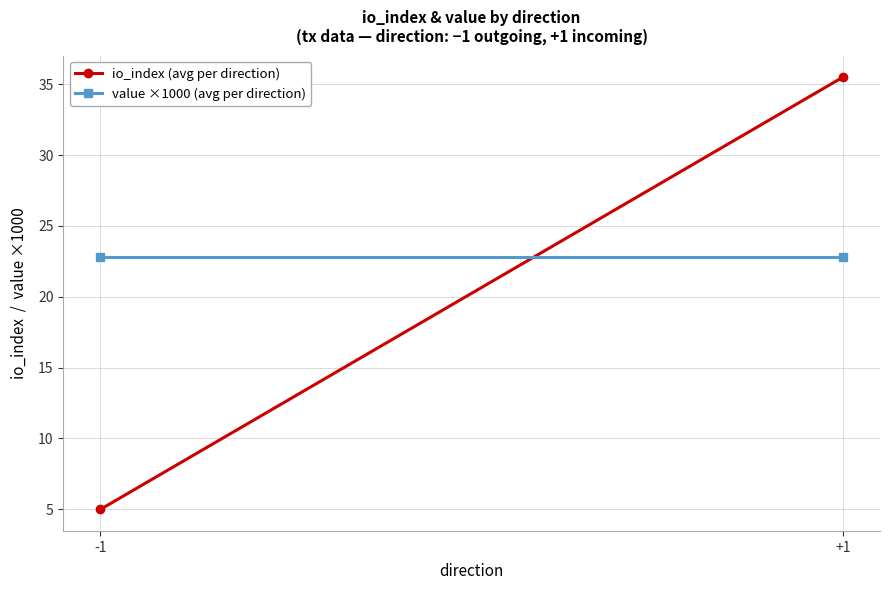

What is the sum of the value ×1000 (avg per direction) values at -1 and +1?

45.6